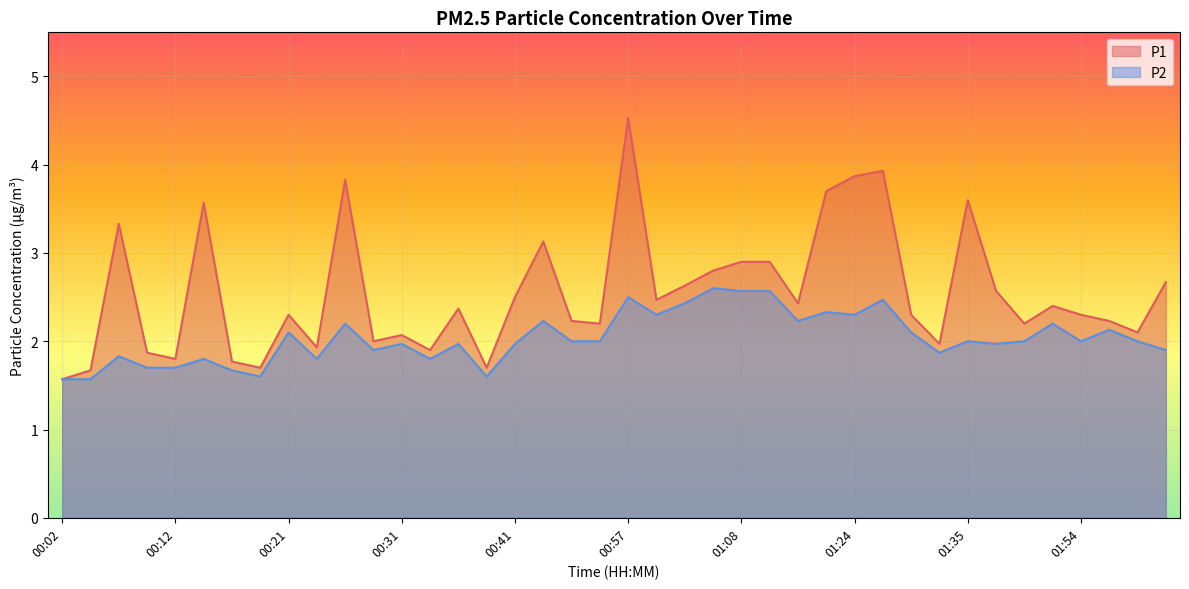

What is the label of the 1st point from the left?

00:02